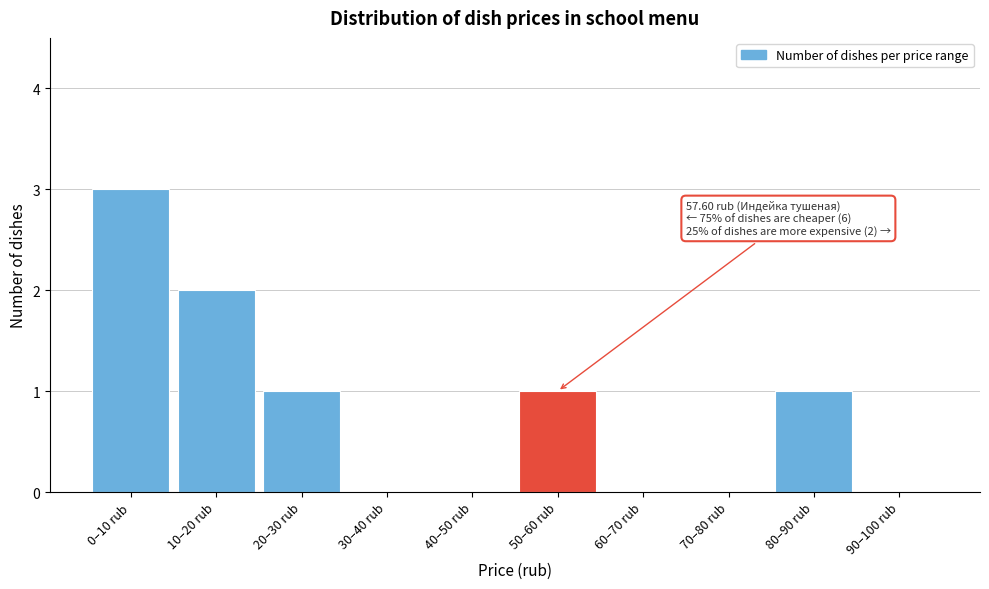

Reading right to left, what are all the values shown in this chart?

90–100 rub=0	80–90 rub=1	70–80 rub=0	60–70 rub=0	50–60 rub=1	40–50 rub=0	30–40 rub=0	20–30 rub=1	10–20 rub=2	0–10 rub=3